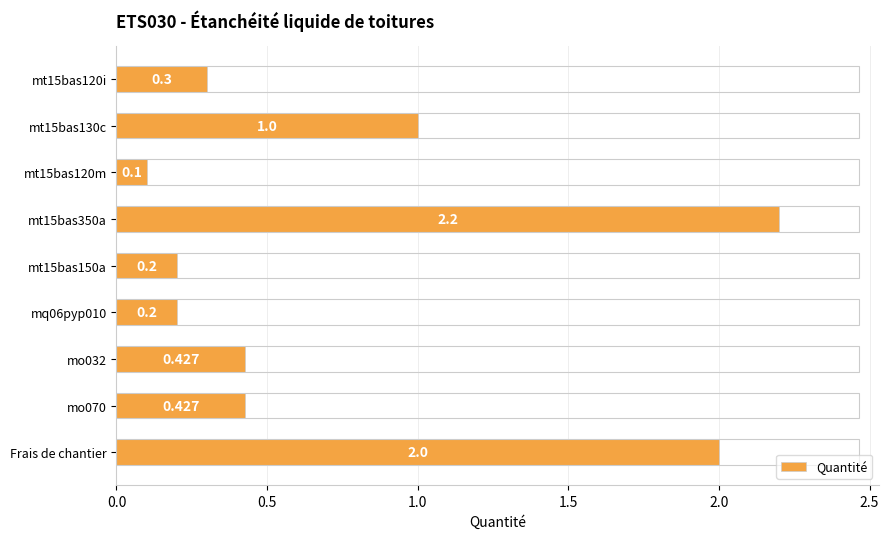

Between Frais de chantier and mq06pyp010, which is larger?

Frais de chantier